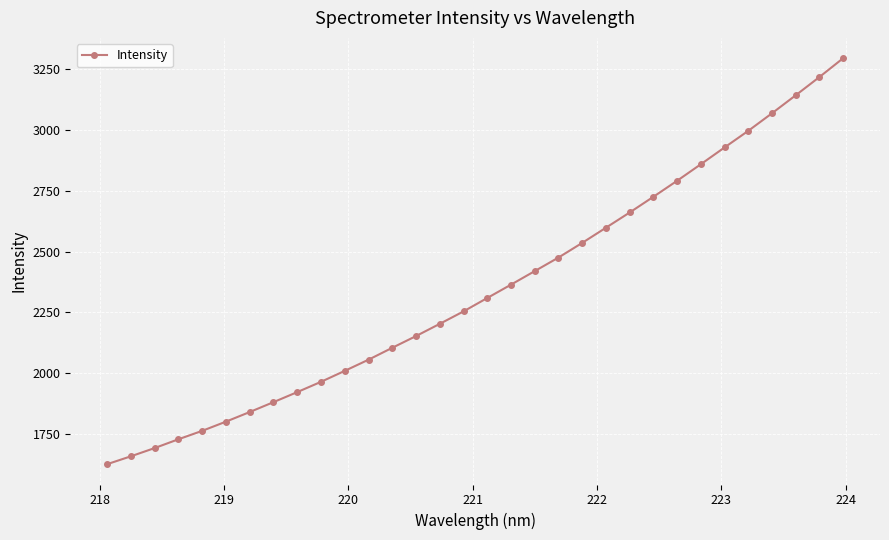

How many values are below 2309?

16